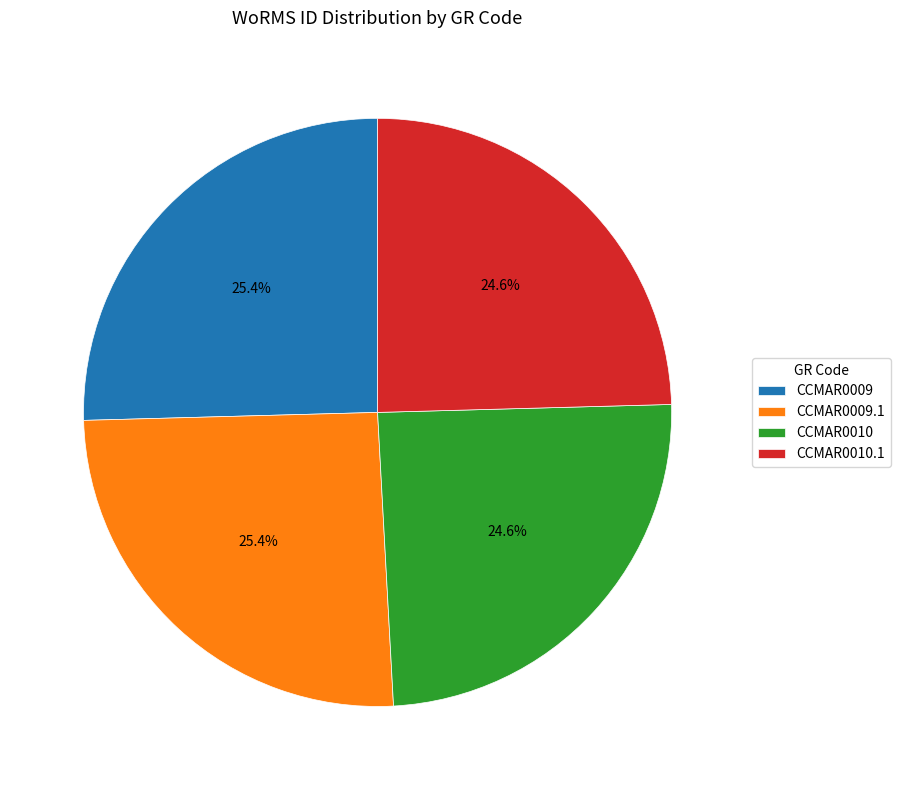

Is it true that CCMAR0010.1 is 25% of the pie?

True